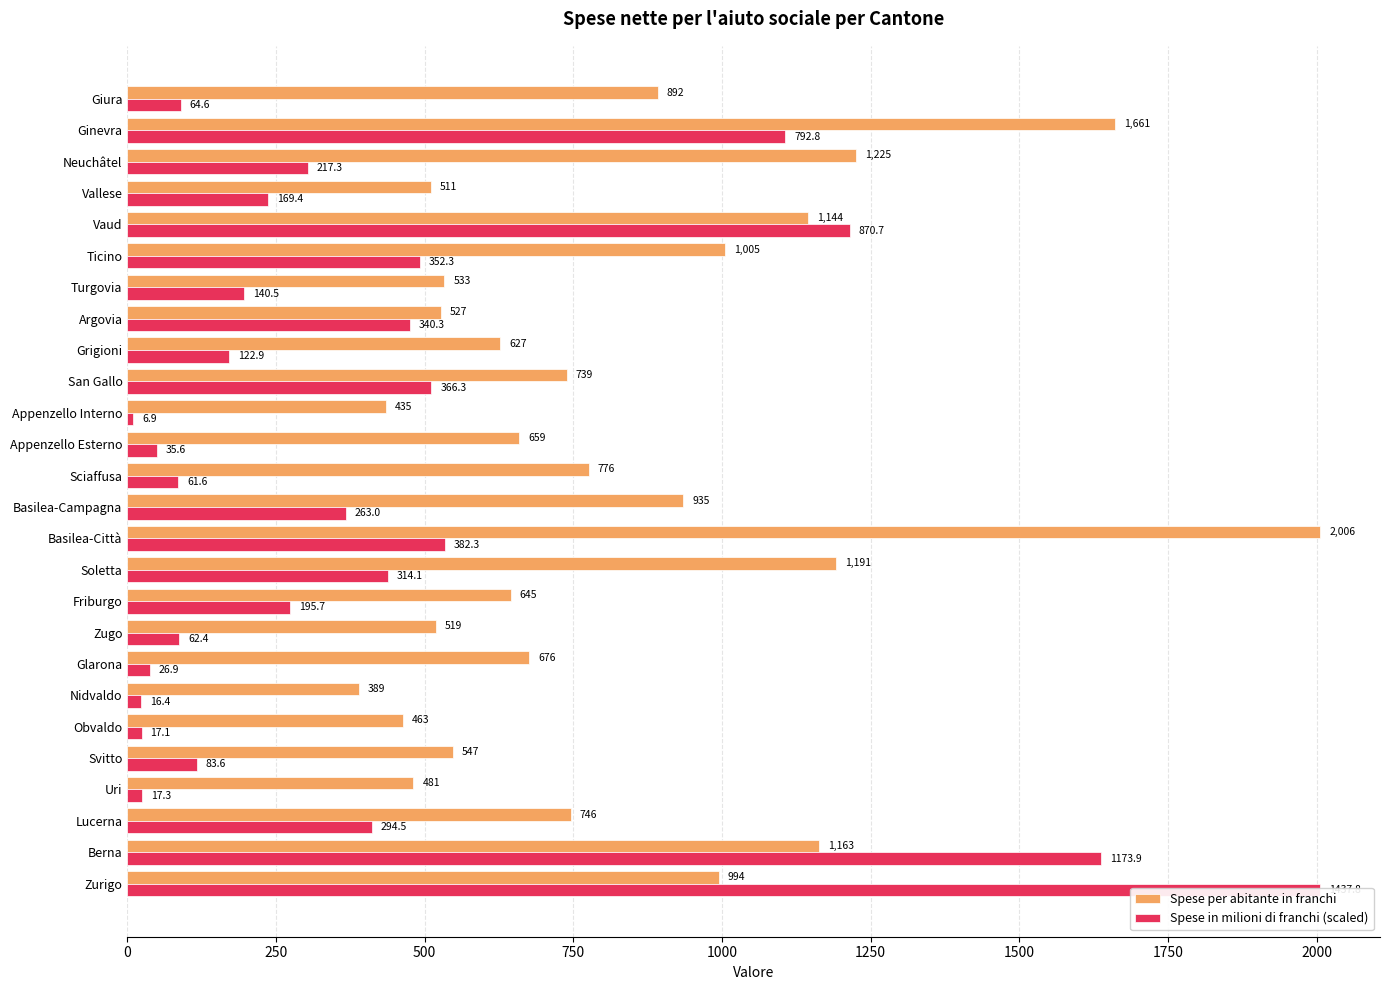

What is the approximate value of Spese in milioni di franchi (scaled) at Svitto?

116.6